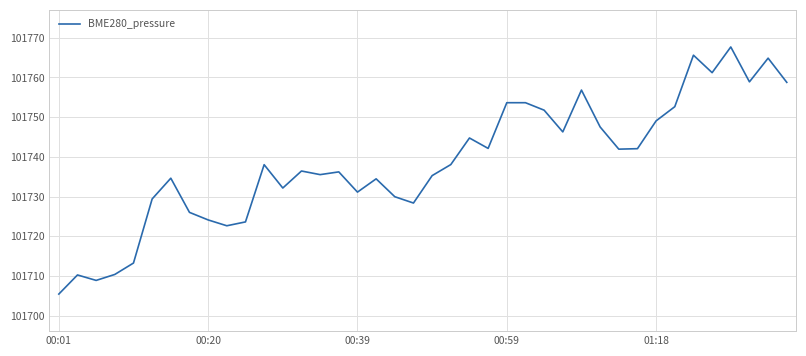

What is the maximum value shown in the chart?

101767.7